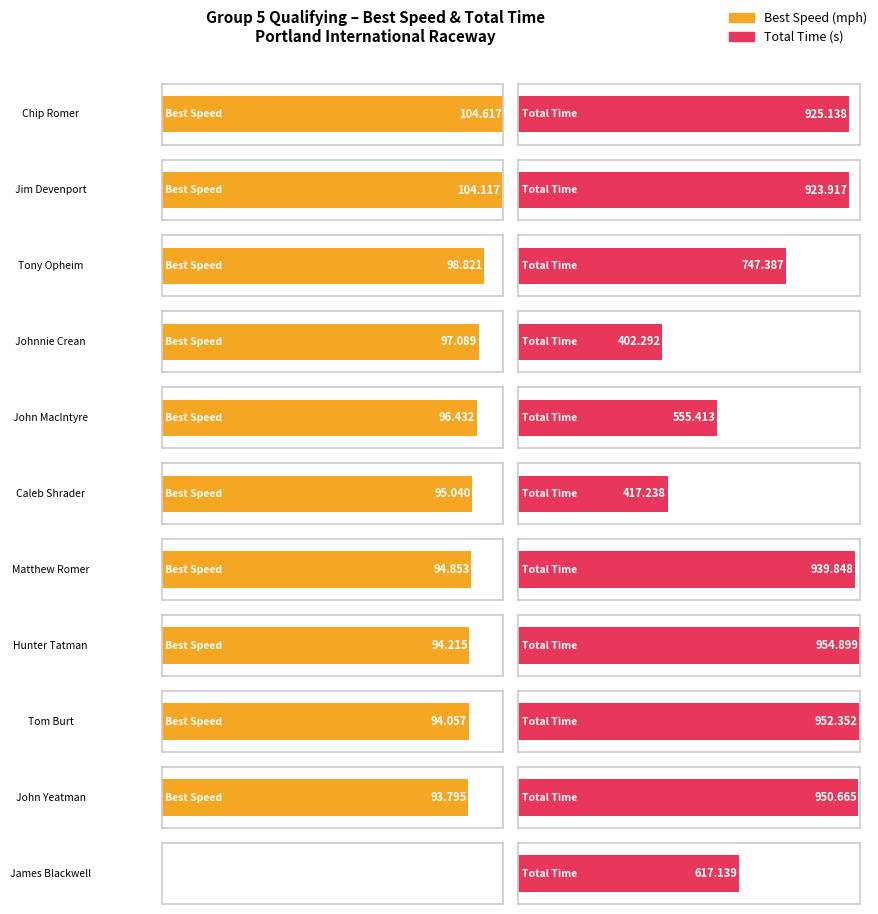

Does the chart contain any negative values?

No